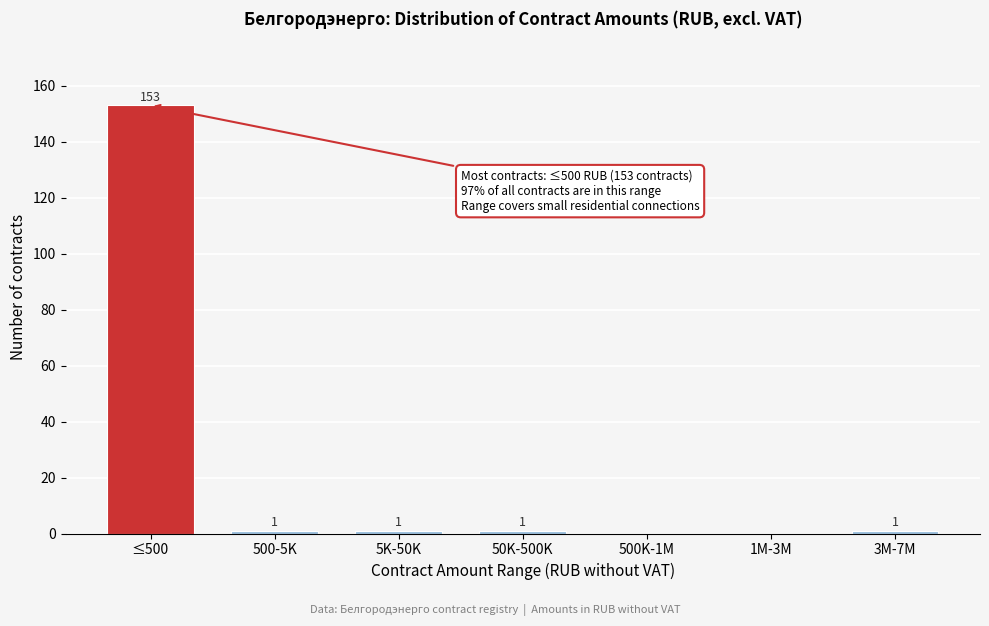

Reading left to right, what are all the values shown in this chart?

≤500=153	500-5K=1	5K-50K=1	50K-500K=1	500K-1M=0	1M-3M=0	3M-7M=1